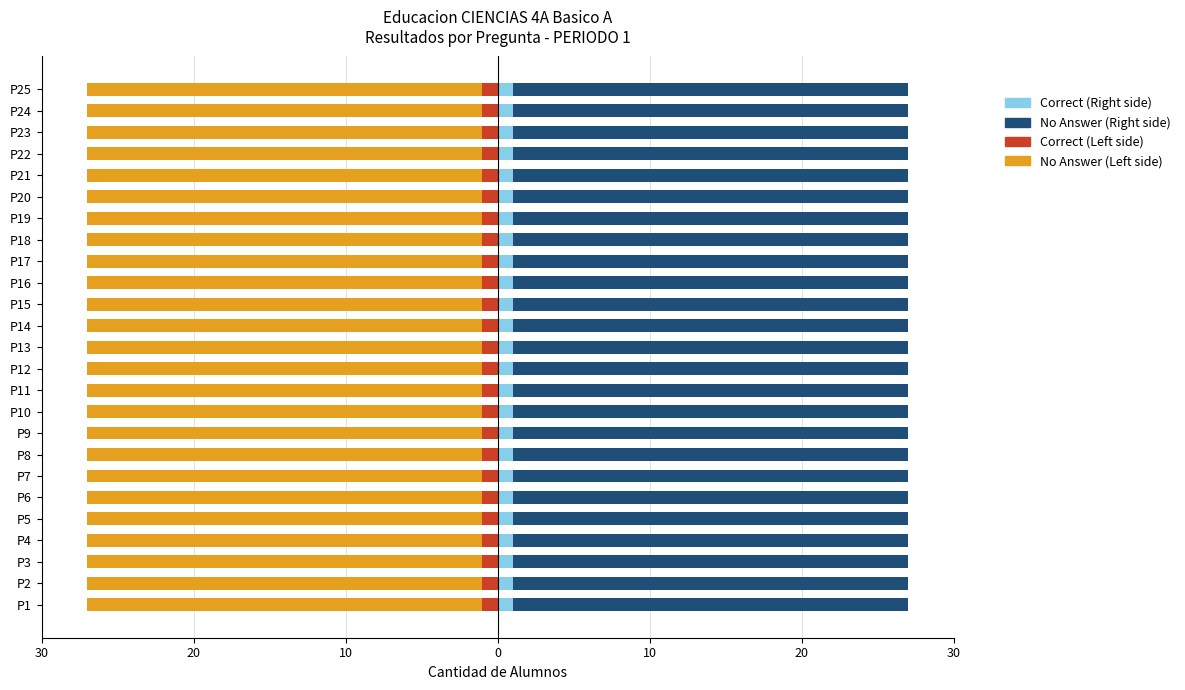

At which label does Correct (Right) reach its minimum?

P1